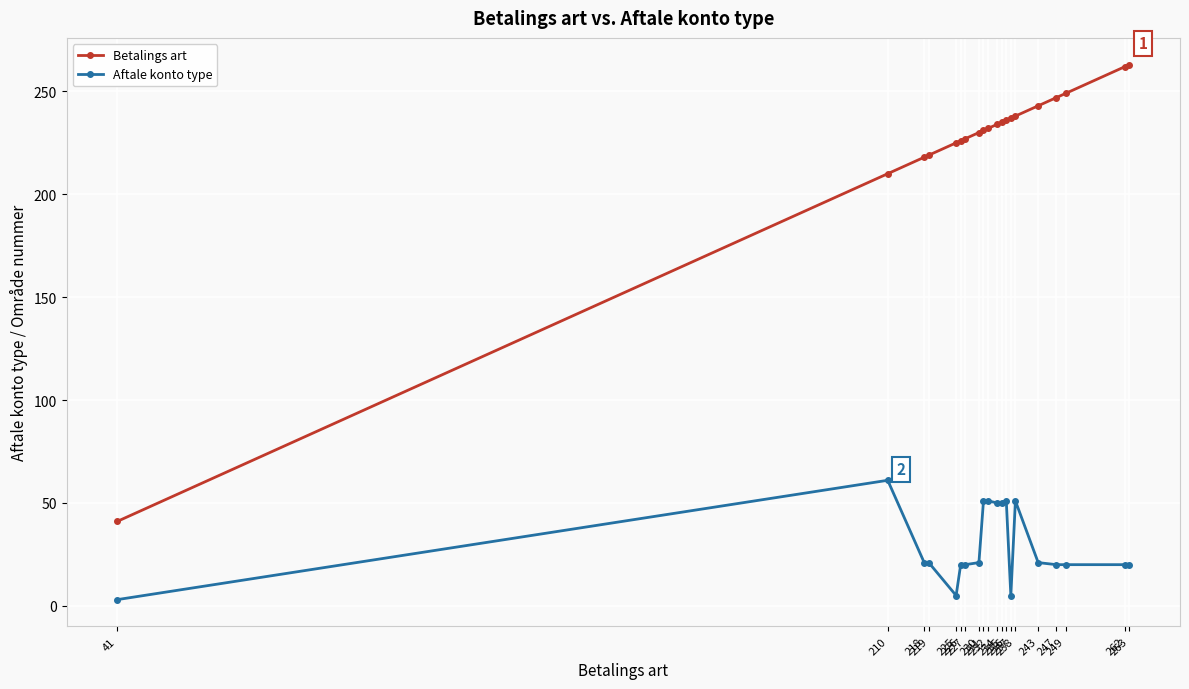

True or false: Betalings art has a value of 81 at 234.

False